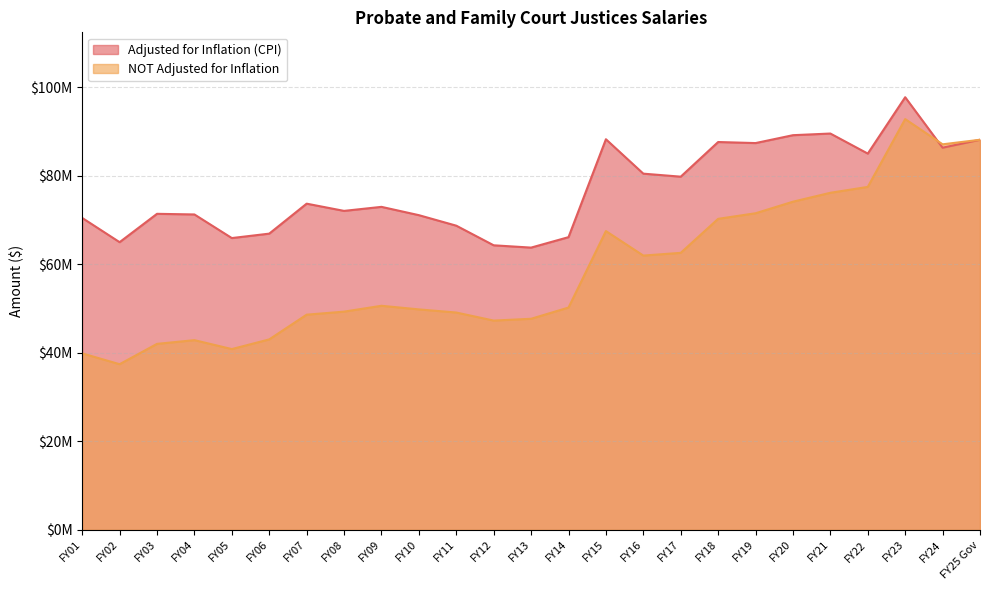

At which category does Adjusted for Inflation (CPI) reach its first local peak?

FY03